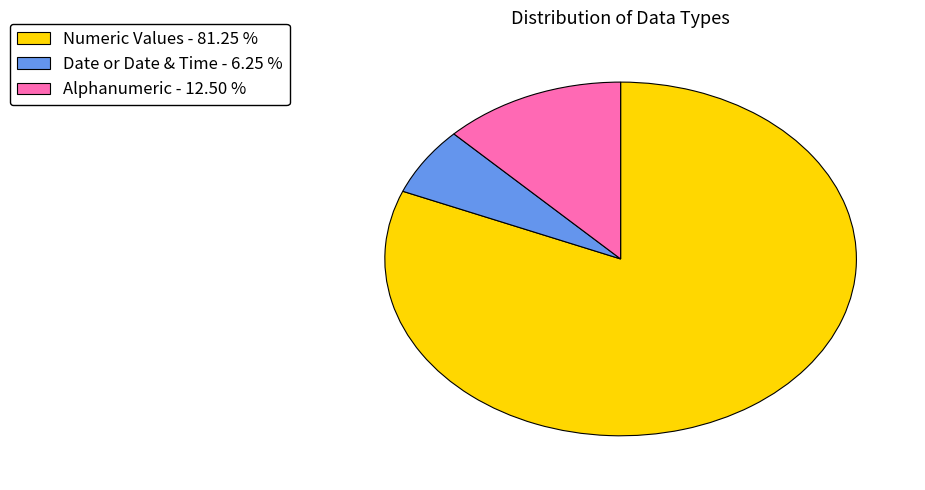

What is the largest slice in the pie chart?

Numeric Values - 81.25 %